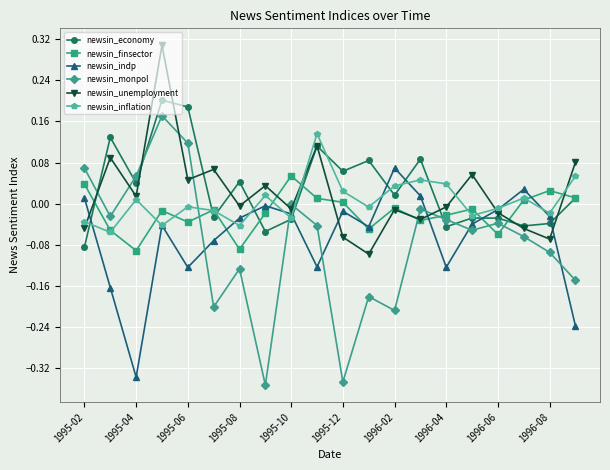

How many interior local peaks does the newsin_economy series have?

7